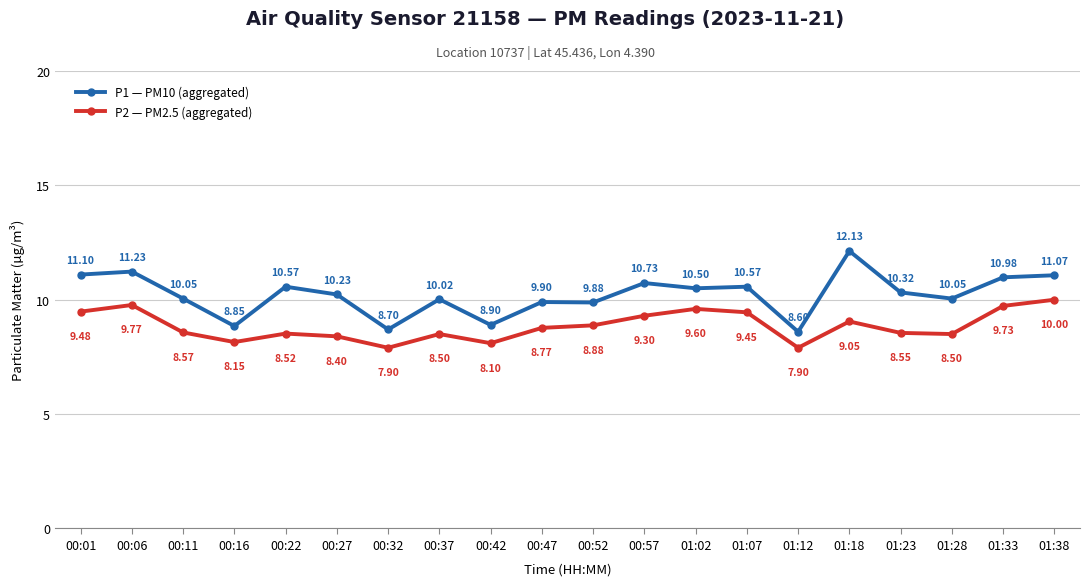

What is the total value across all series at 01:23?

18.9